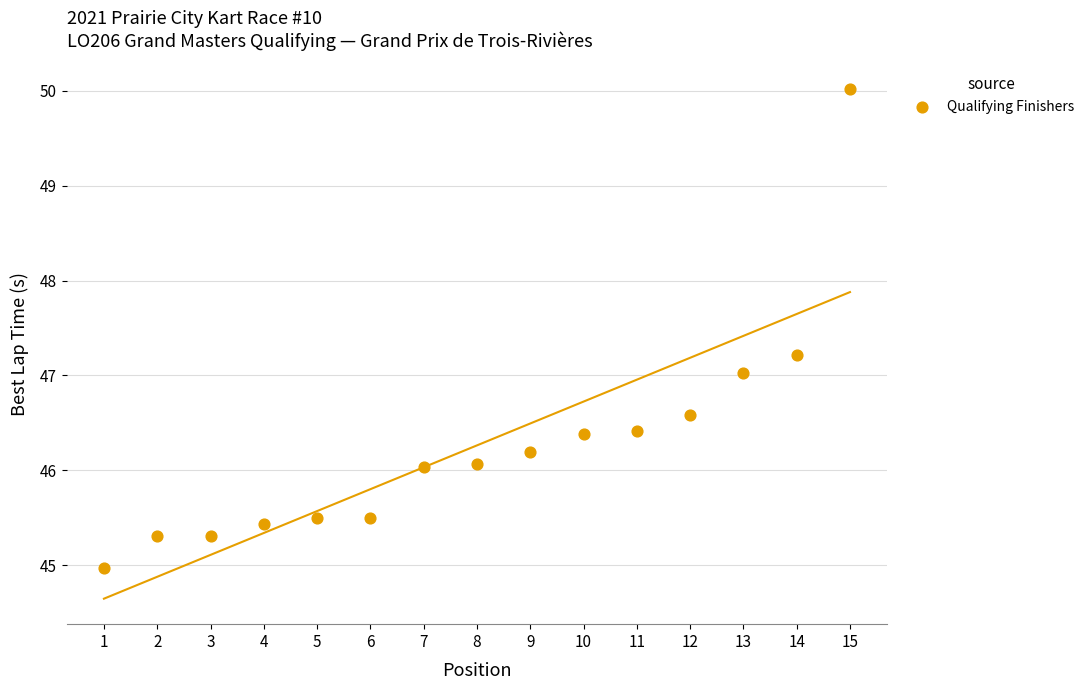

What is the range of X values (max minus min)?

14.0